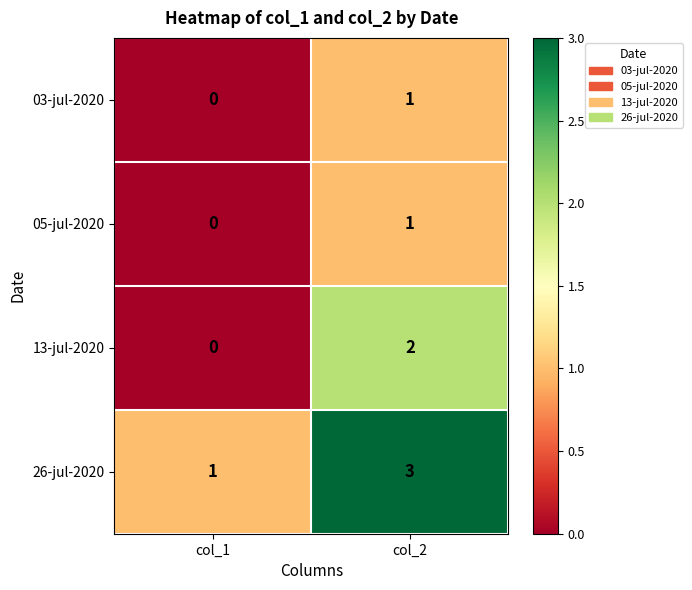

What is the sum of the 26-jul-2020 values at col_2 and col_1?

4